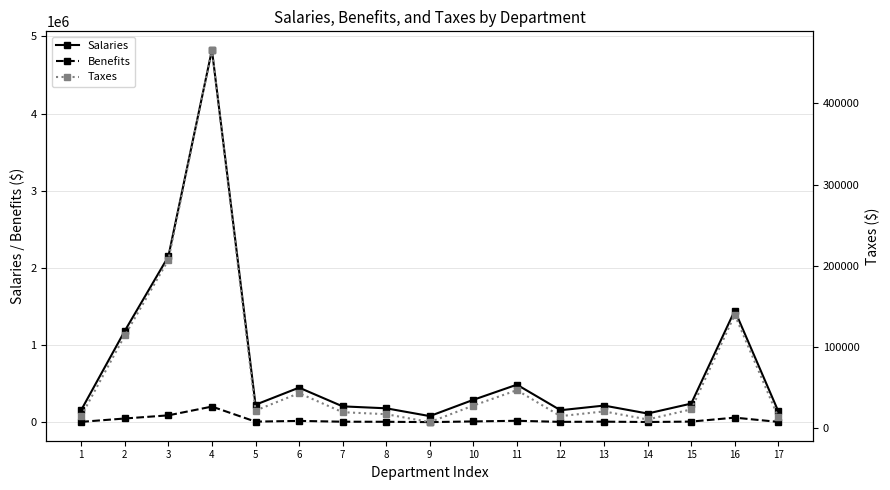

True or false: Benefits and Salaries intersect in this chart.

False